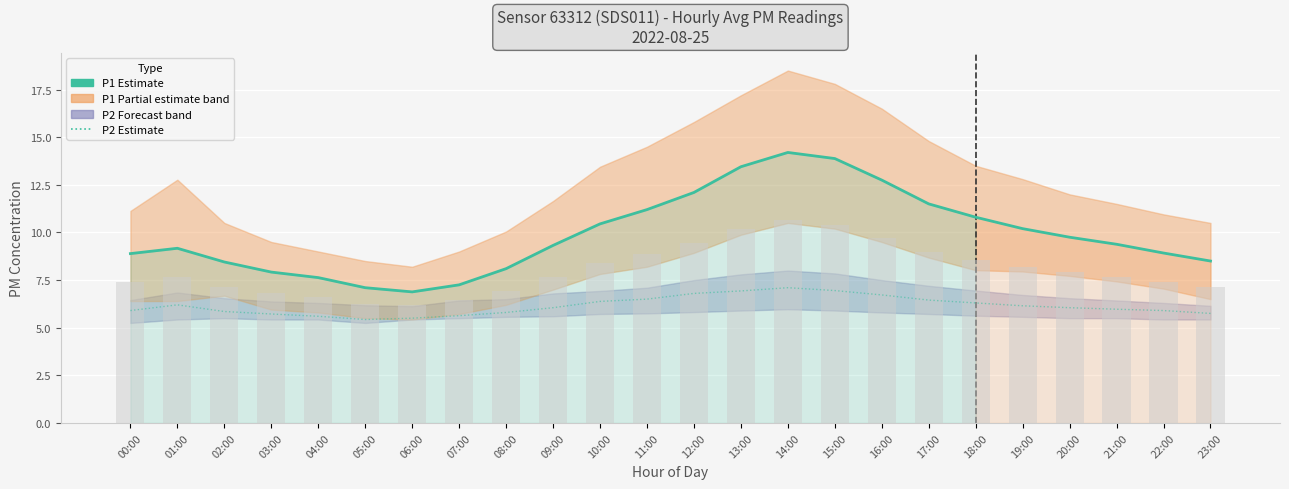

How many data points in P2 Estimate are above 6?

13